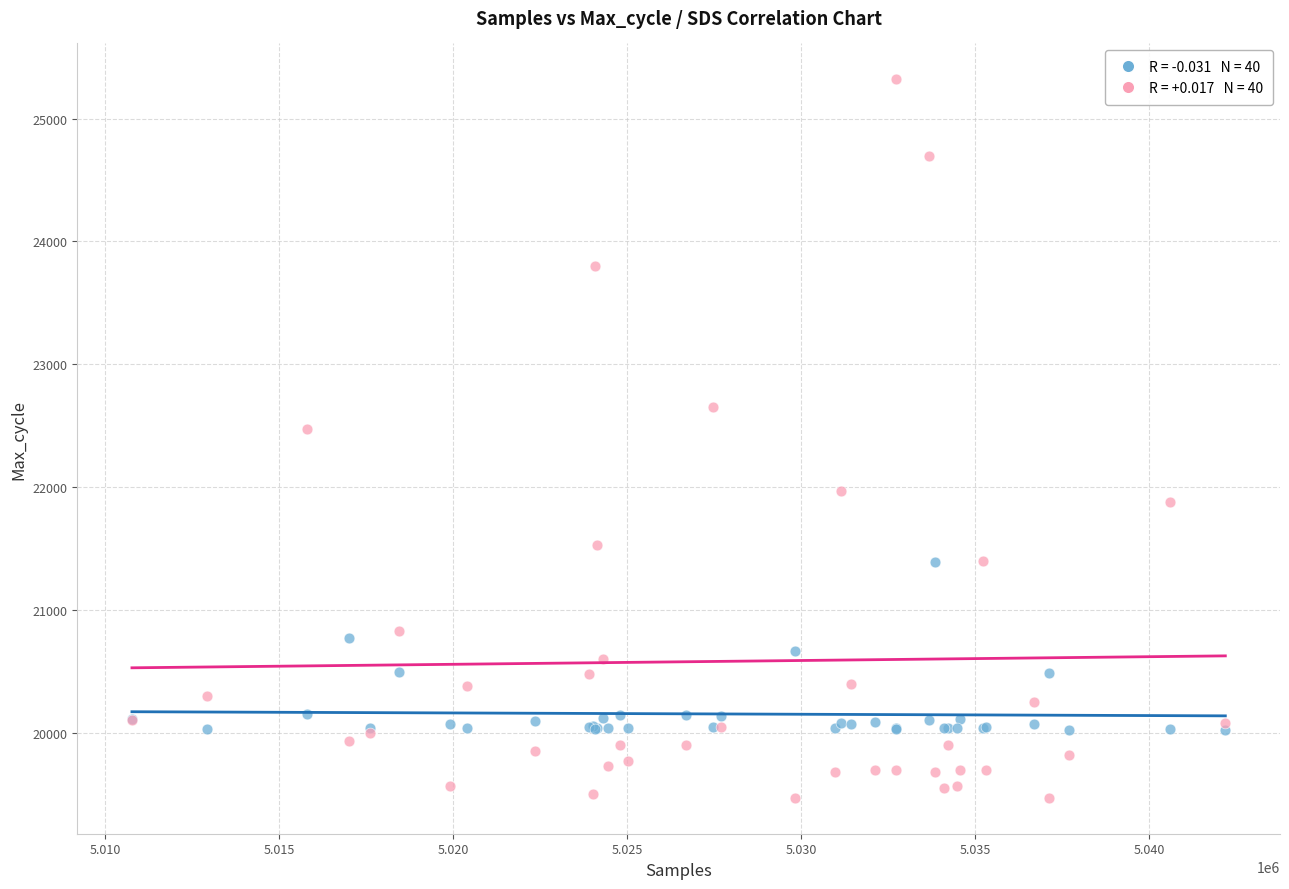

Across all series, what Y value is closest to 22395?

22470